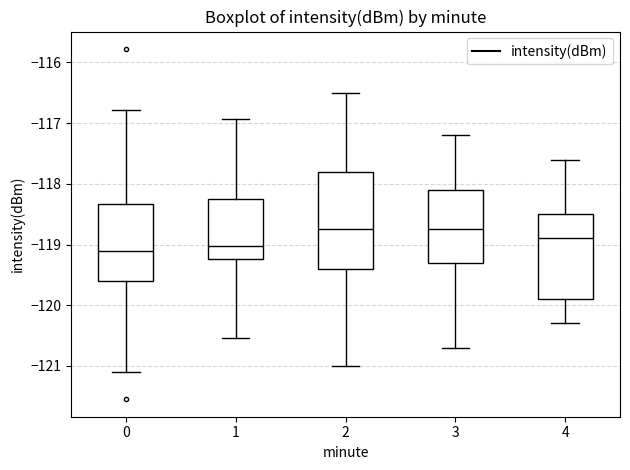

Reading left to right, read every box against the y-axis: the position of its median line, the range the box covers, and the ends of its whiskers. The values are not printed on the chart, so give them approximately, as read against the axis.

0: median -119.1, box -119.6 to -118.3, whiskers -121.1 to -116.8
1: median -119.0, box -119.2 to -118.2, whiskers -120.5 to -116.9
2: median -118.7, box -119.4 to -117.8, whiskers -121.0 to -116.5
3: median -118.7, box -119.3 to -118.1, whiskers -120.7 to -117.2
4: median -118.9, box -119.9 to -118.5, whiskers -120.3 to -117.6